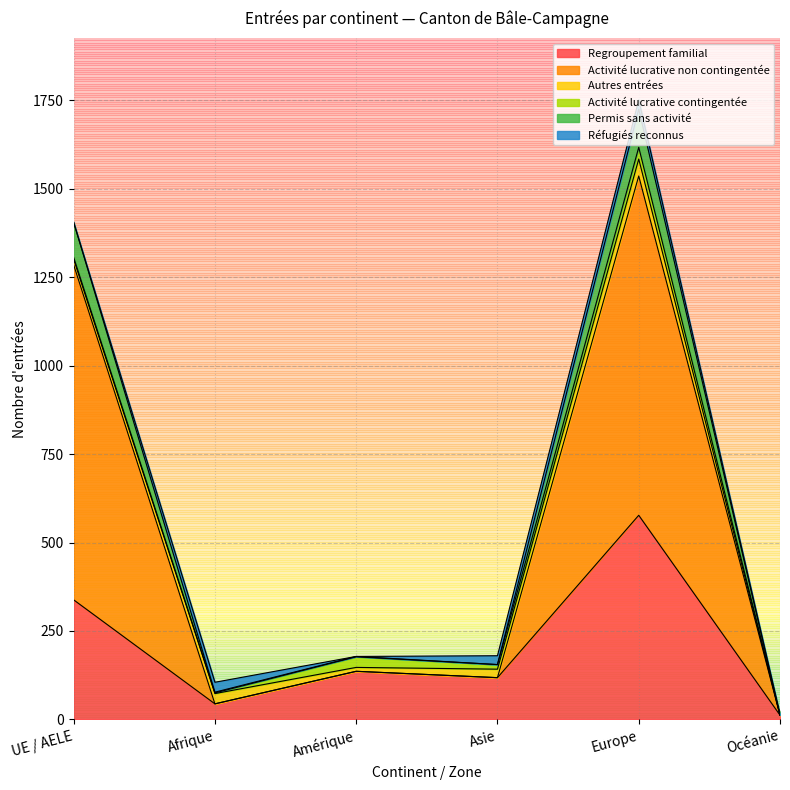

Which category has the highest value in the Regroupement familial series?

Europe